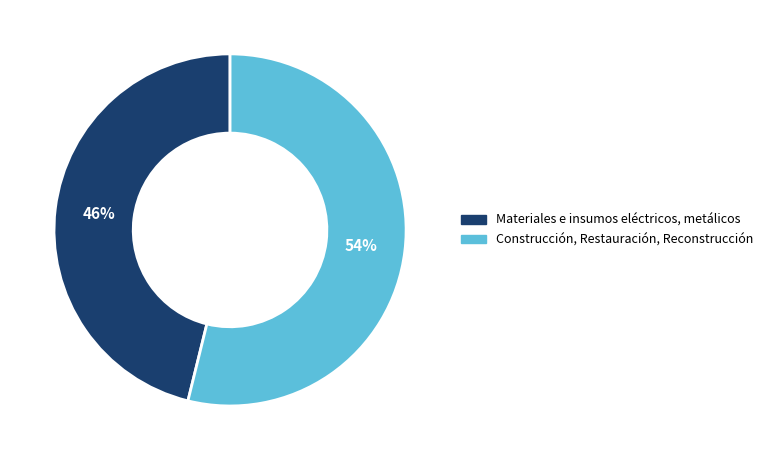

To the nearest percent, what is the combined percentage of Construcción, Restauración, Reconstrucción and Materiales e insumos eléctricos, metálicos?

100%